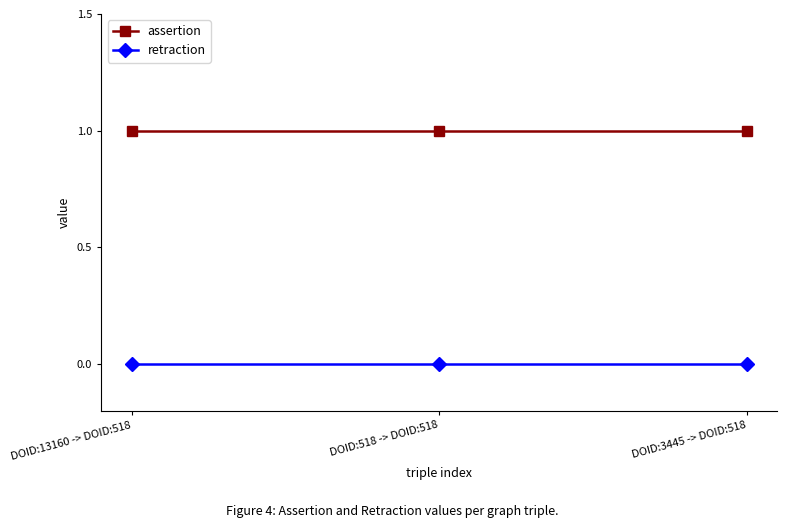

Is the value of assertion at DOID:3445 -> DOID:518 greater than the value of retraction at DOID:3445 -> DOID:518?

Yes